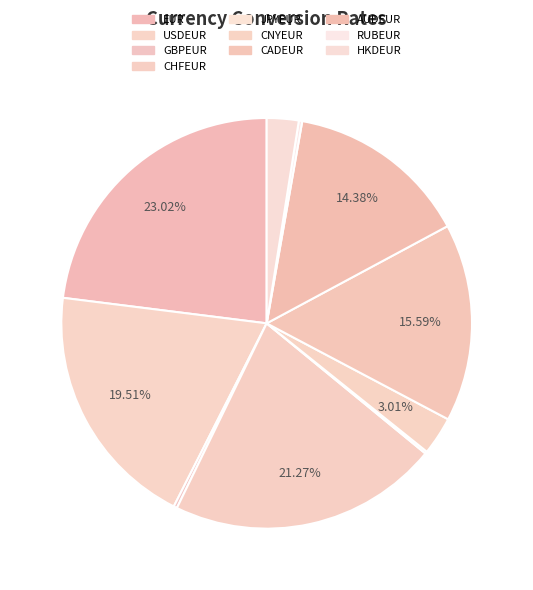

Which category has the smallest portion of the pie?

JPYEUR